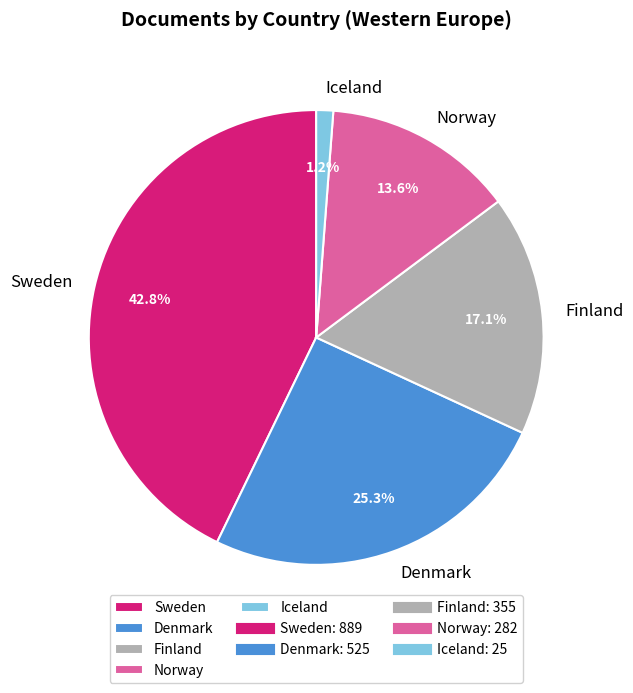

What is the smallest slice in the pie chart?

Iceland